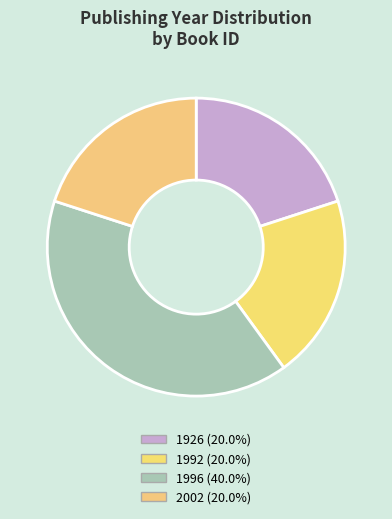

Is there a majority slice in this chart?

No